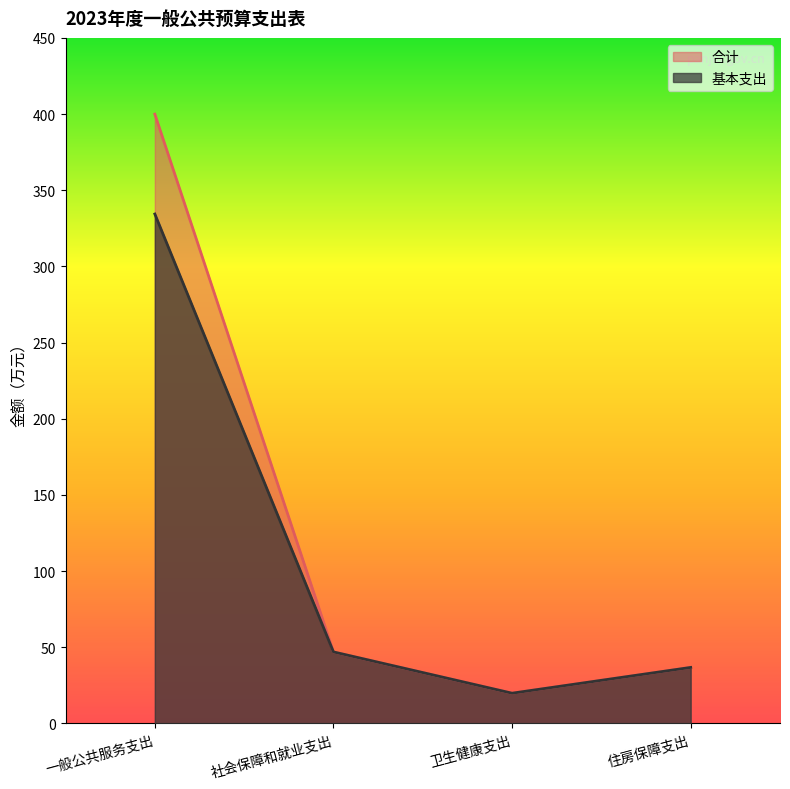

At which label is 基本支出 closest to 177?

社会保障和就业支出